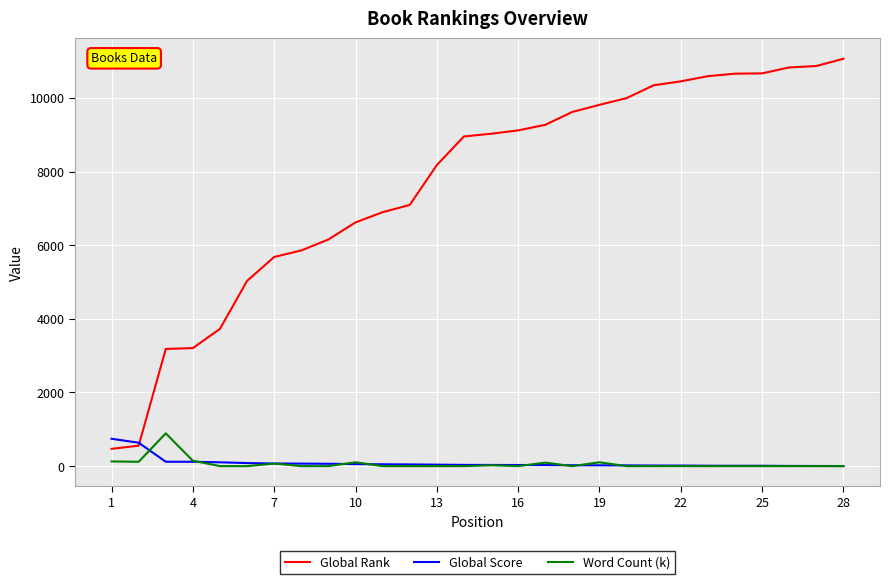

Which series has the largest range (max minus min)?

Global Rank